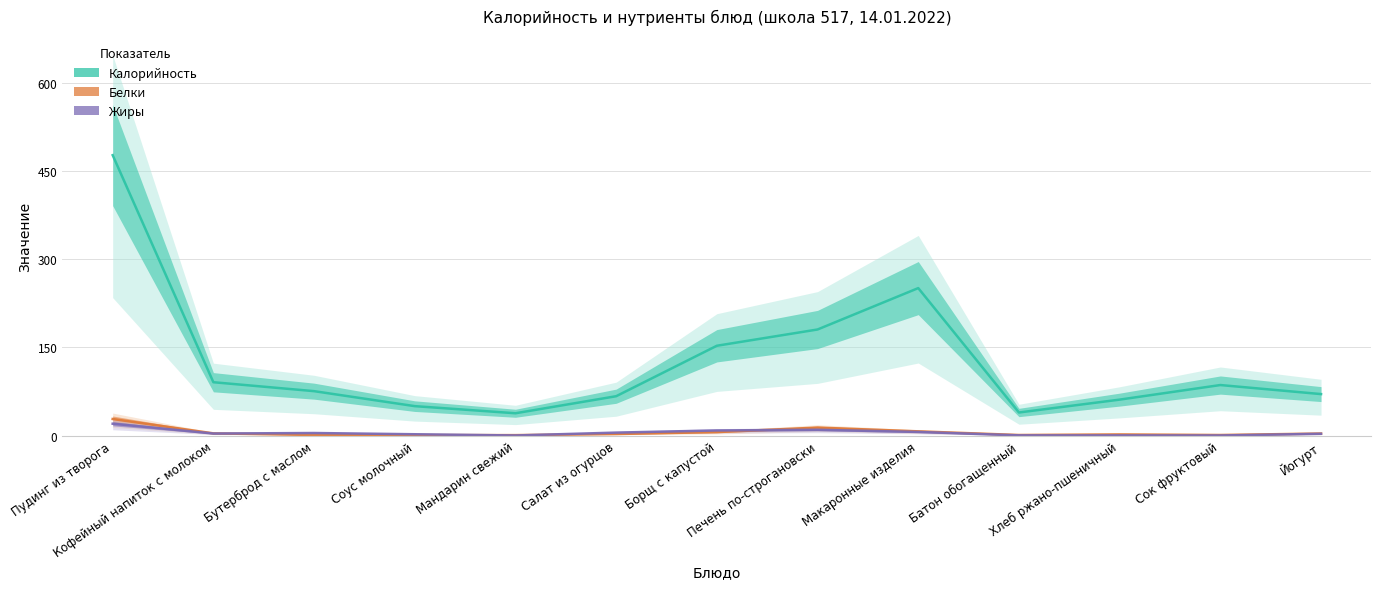

Where is Белки nearest to the value 14?

Печень по-строгановски